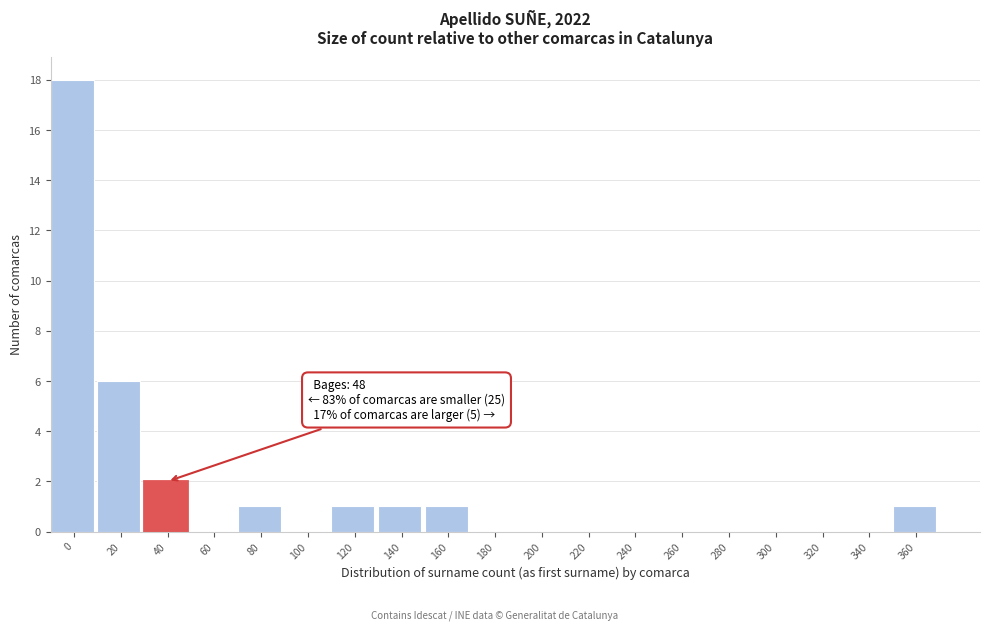

Reading left to right, extract all data points from this chart.

0=18	20=6	40=2	60=0	80=1	100=0	120=1	140=1	160=1	180=0	200=0	220=0	240=0	260=0	280=0	300=0	320=0	340=0	360=1